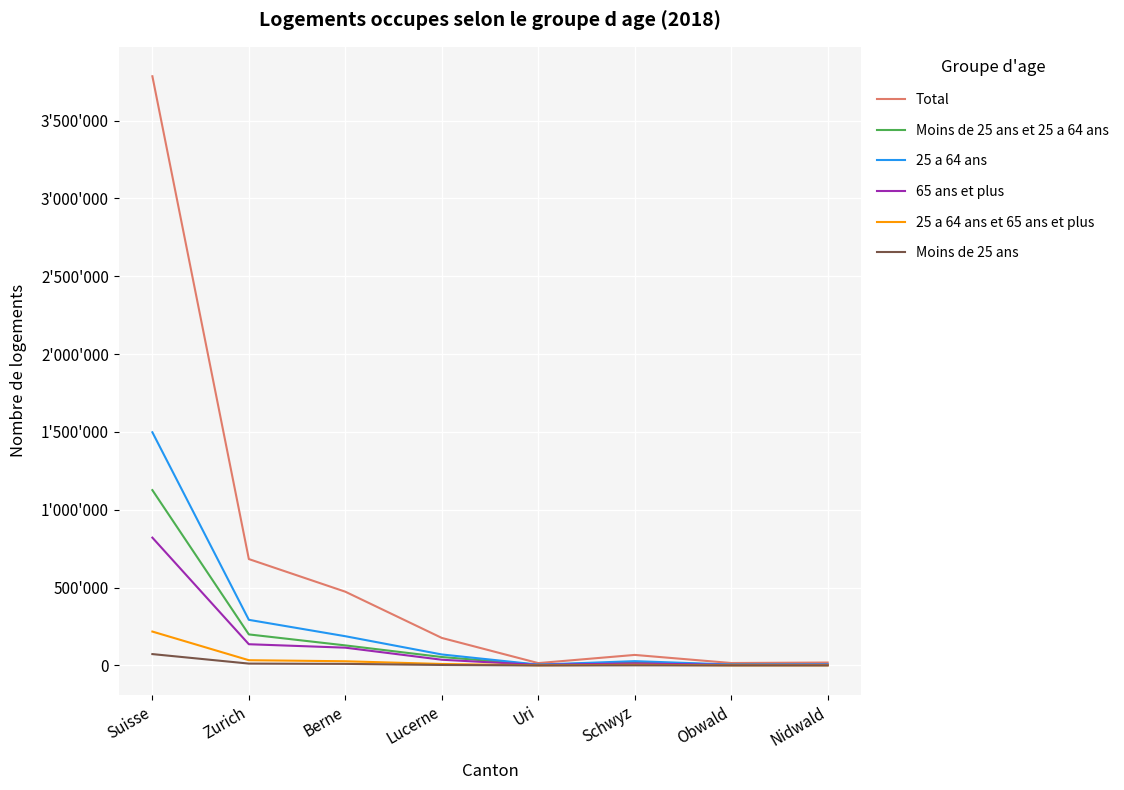

True or false: 25 a 64 ans et 65 ans et plus and Moins de 25 ans et 25 a 64 ans cross at least once.

False